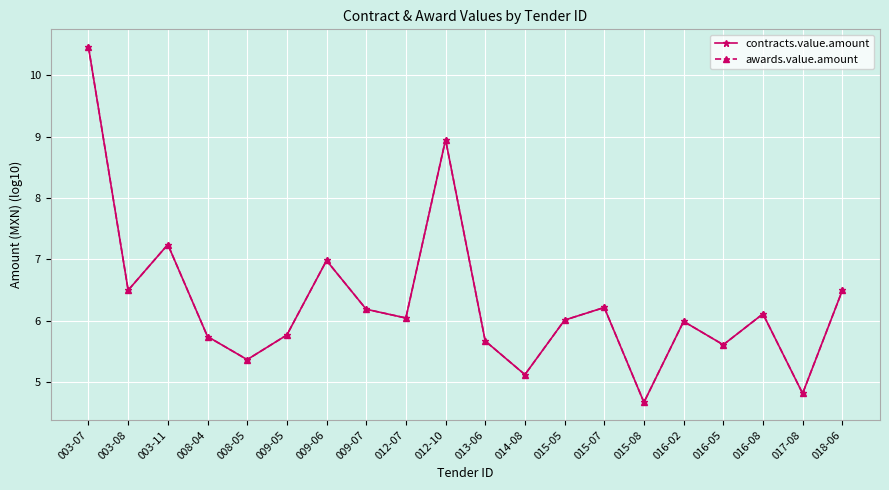

Where is the first local maximum for contracts.value.amount?

003-11